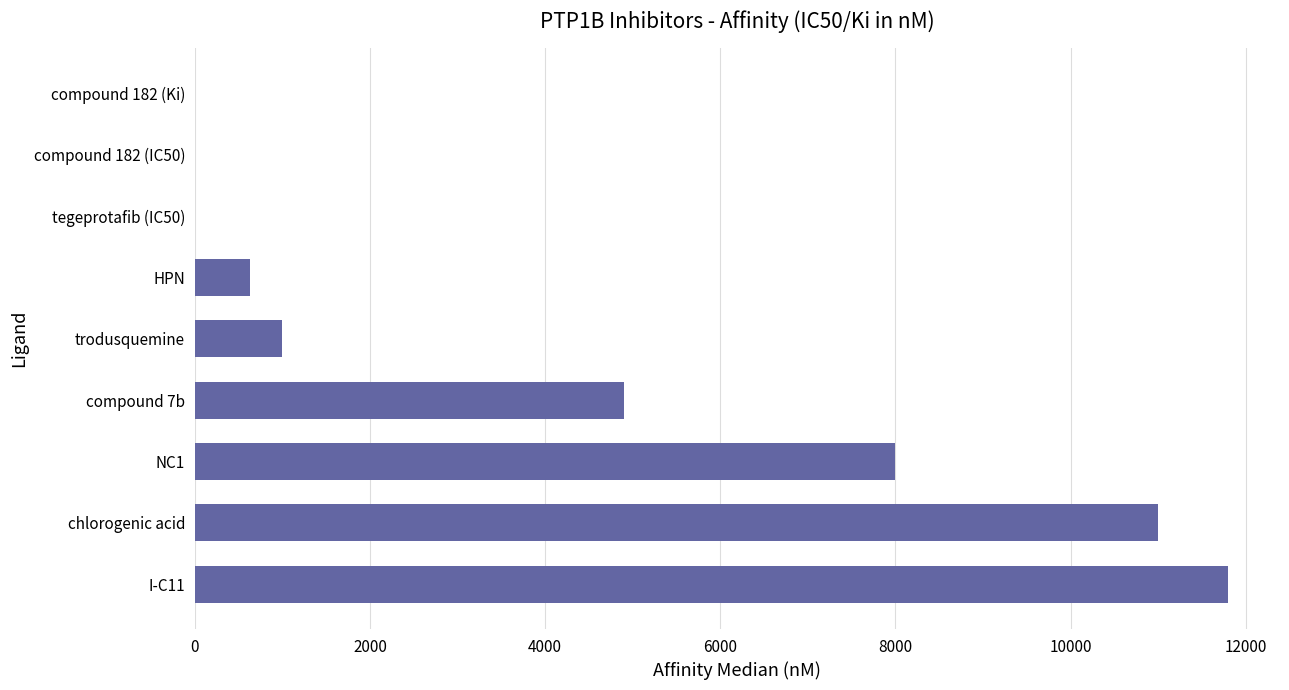

The value at I-C11 is 4376.2. True or false?

False